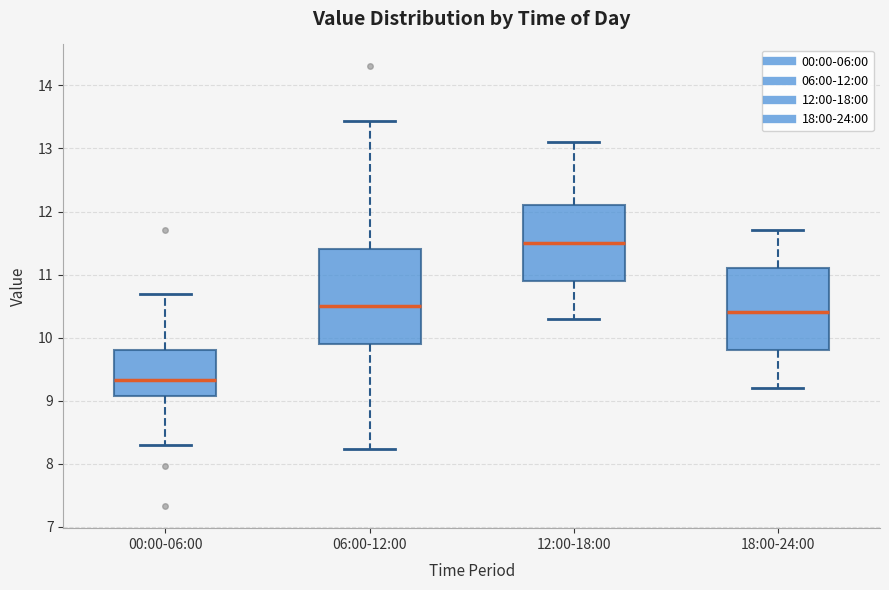

Where is the upper edge of the box for 00:00-06:00 on the y-axis? The values are not printed on the chart, so give them approximately, as read against the axis.

9.8